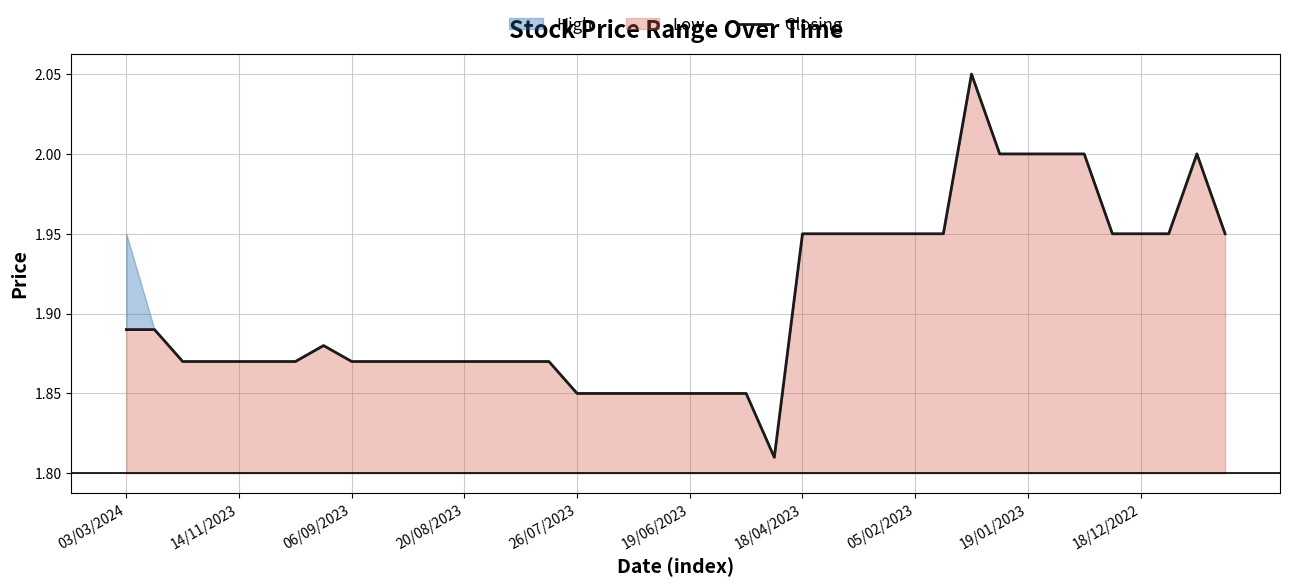

What is the difference between the second highest and minimum values?

0.2